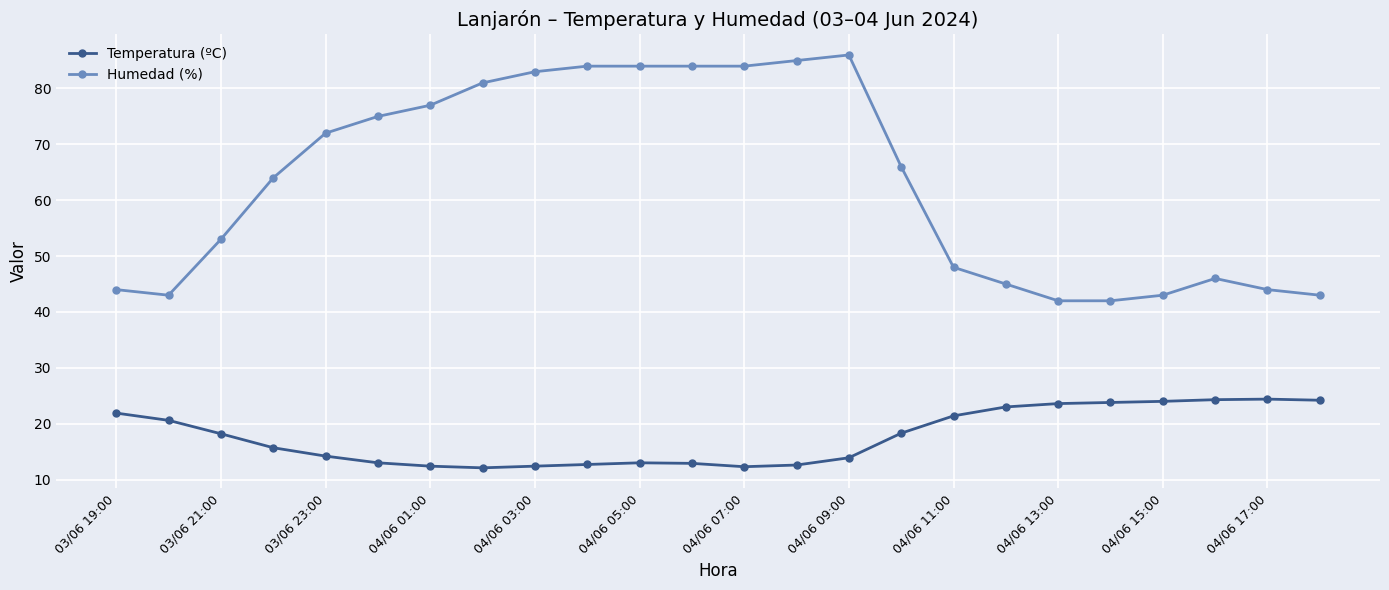

How many data points in Temperatura (ºC) are above 18?

12